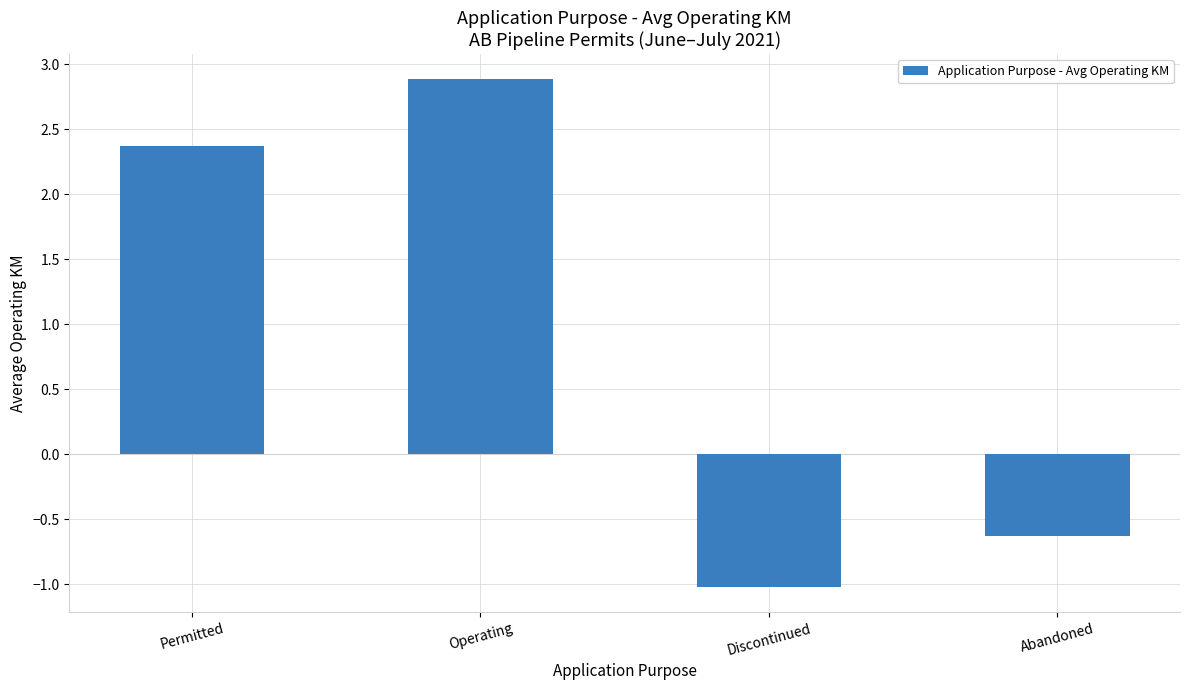

Reading left to right, list all the values displayed in this chart.

Permitted=2.4	Operating=2.9	Discontinued=-1.0	Abandoned=-0.6